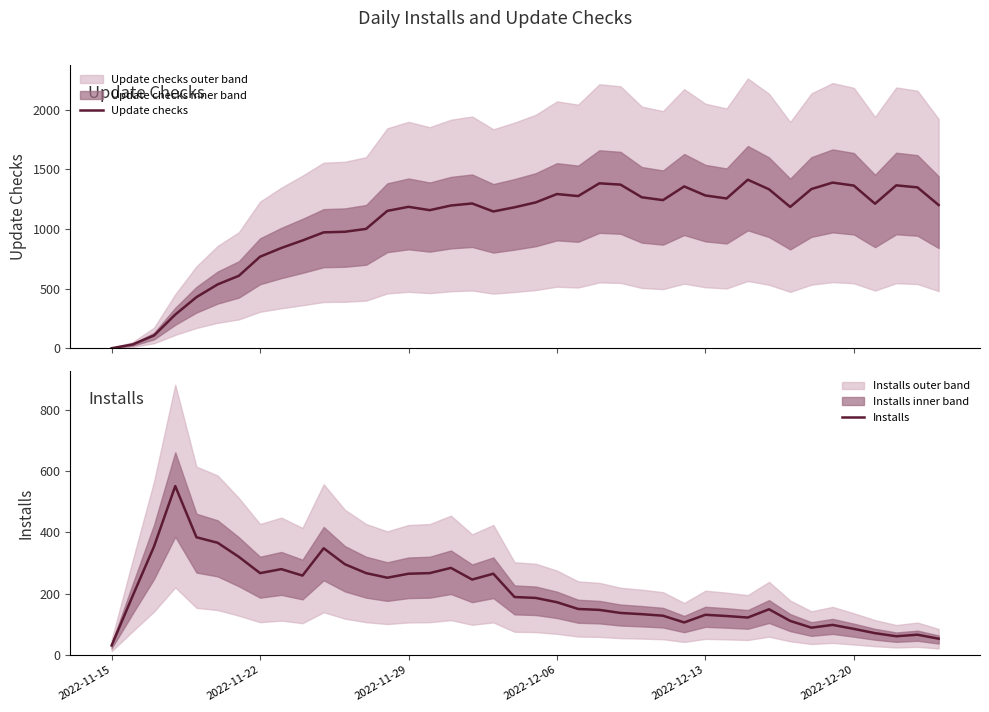

Does the chart have visible grid lines?

No